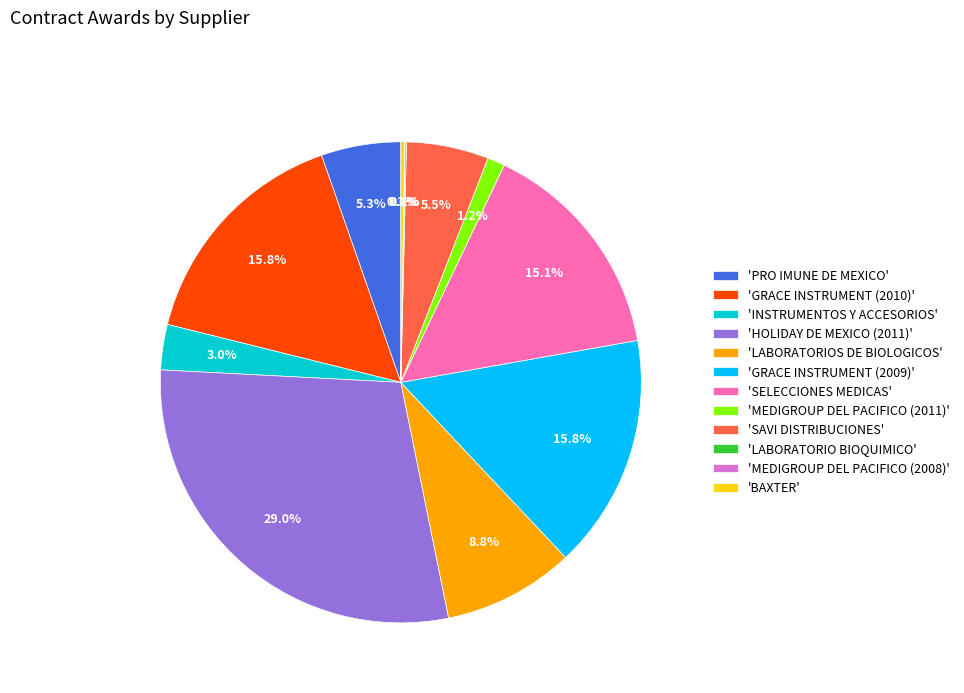

Between 'GRACE INSTRUMENT (2010)' and 'INSTRUMENTOS Y ACCESORIOS', which is larger?

'GRACE INSTRUMENT (2010)'